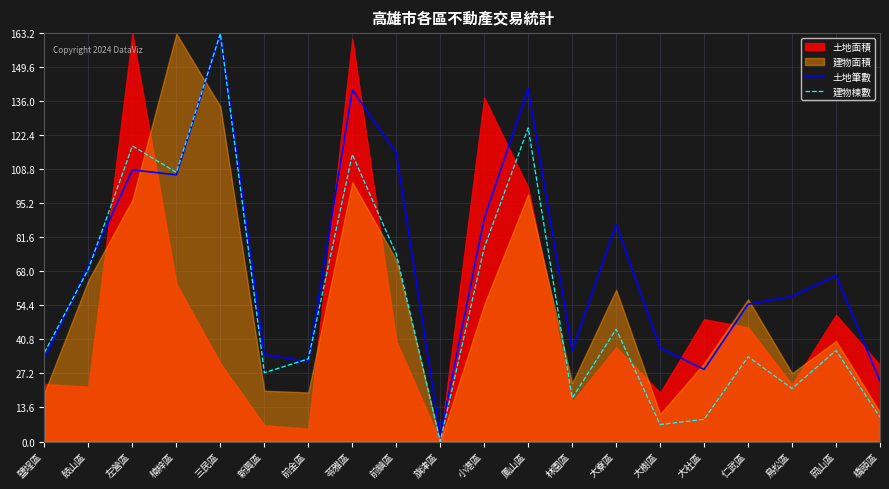

Reading left to right, extract all data points from this chart.

土地筆數: 鹽埕區=33.2	鼓山區=70.3	左營區=108.5	楠梓區=106.6	三民區=163.0	新興區=34.7	前金區=32.0	苓雅區=140.5	前鎮區=115.2	旗津區=2.4	小港區=89.2	鳳山區=140.9	林園區=36.3	大寮區=86.8	大樹區=37.5	大社區=28.8	仁武區=54.9	鳥松區=58.0	岡山區=66.3	橋頭區=24.1
建物棟數: 鹽埕區=35.6	鼓山區=69.0	左營區=118.1	楠梓區=107.5	三民區=163.0	新興區=27.5	前金區=33.0	苓雅區=114.7	前鎮區=74.9	旗津區=0.0	小港區=77.5	鳳山區=125.3	林園區=17.4	大寮區=44.9	大樹區=6.8	大社區=8.9	仁武區=33.9	鳥松區=21.2	岡山區=36.4	橋頭區=9.7